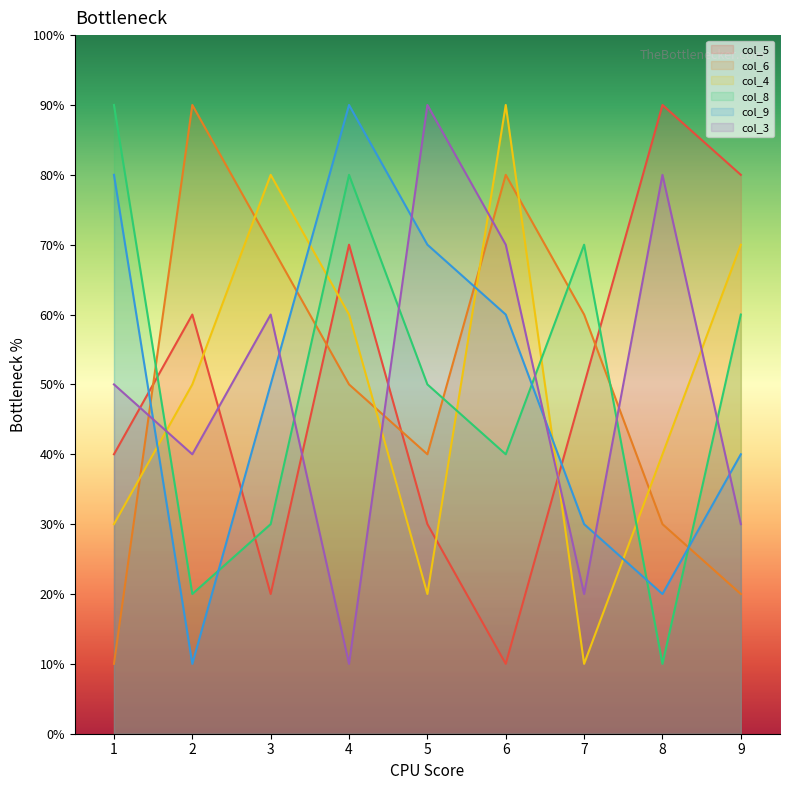

True or false: col_8 has more than 2 points higher than both neighbors.

False